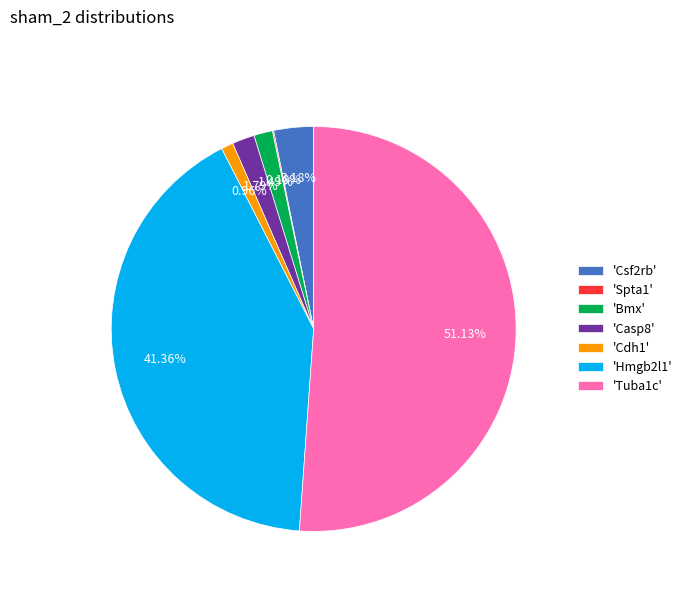

Combined, do 'Hmgb2l1' and 'Cdh1' account for over 50%?

No